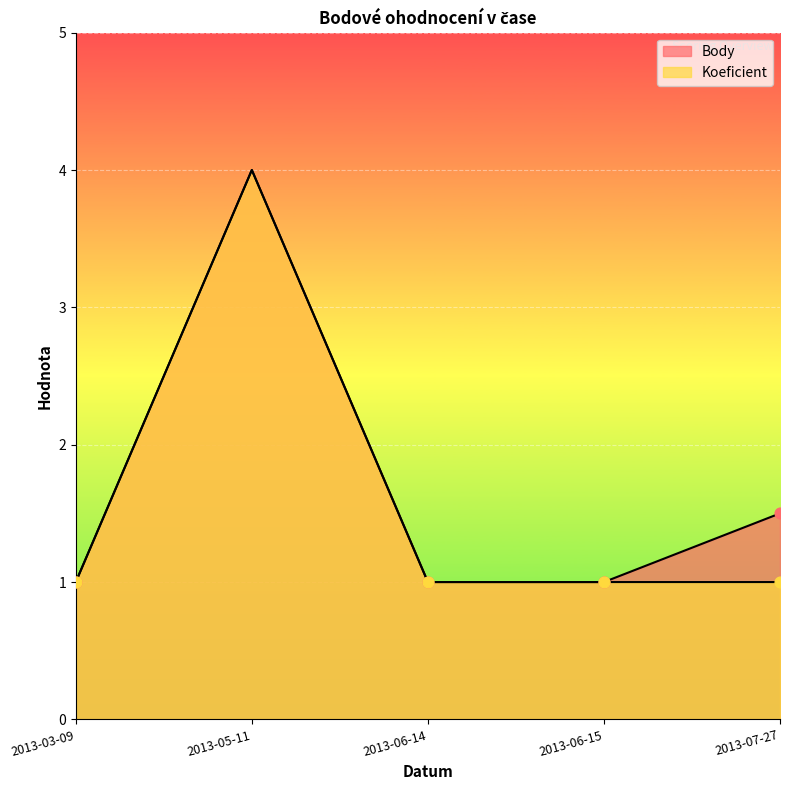

Which series has the largest total across all categories?

Body